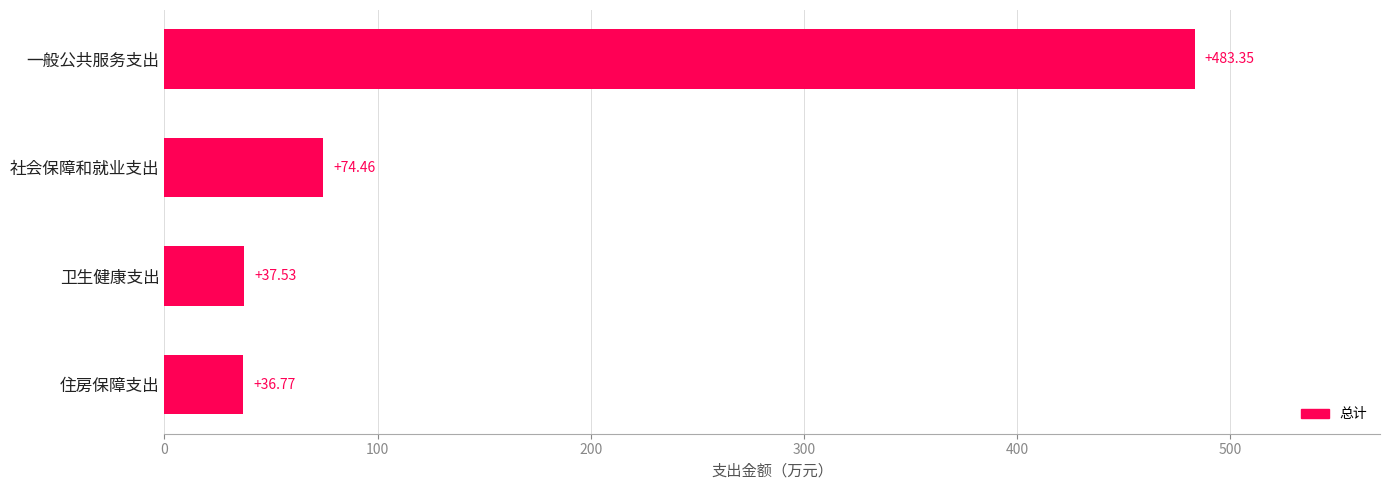

At which category does the chart reach its peak across all series?

一般公共服务支出